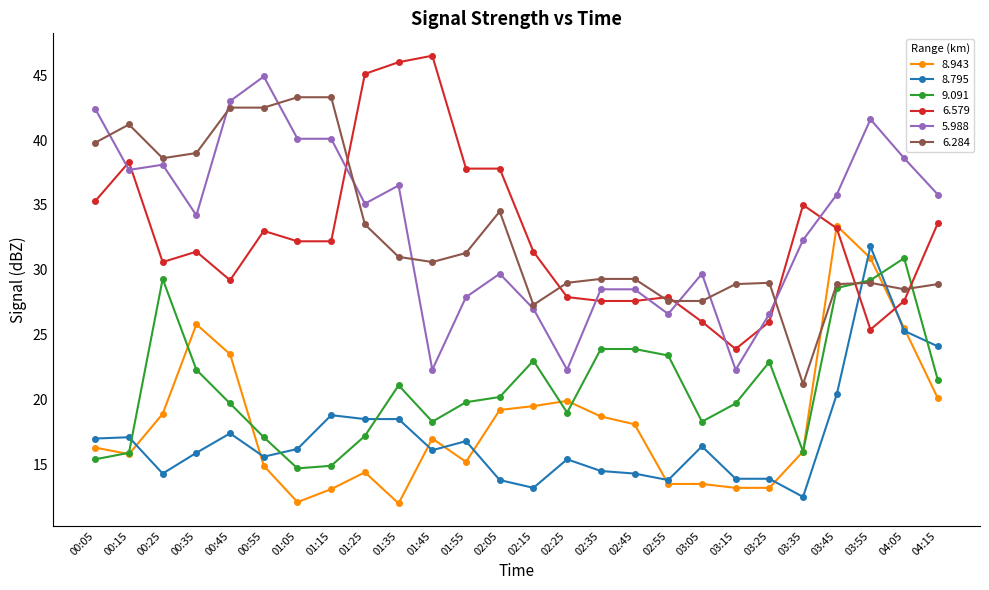

True or false: 8.795 has more than 2 points higher than both neighbors.

True